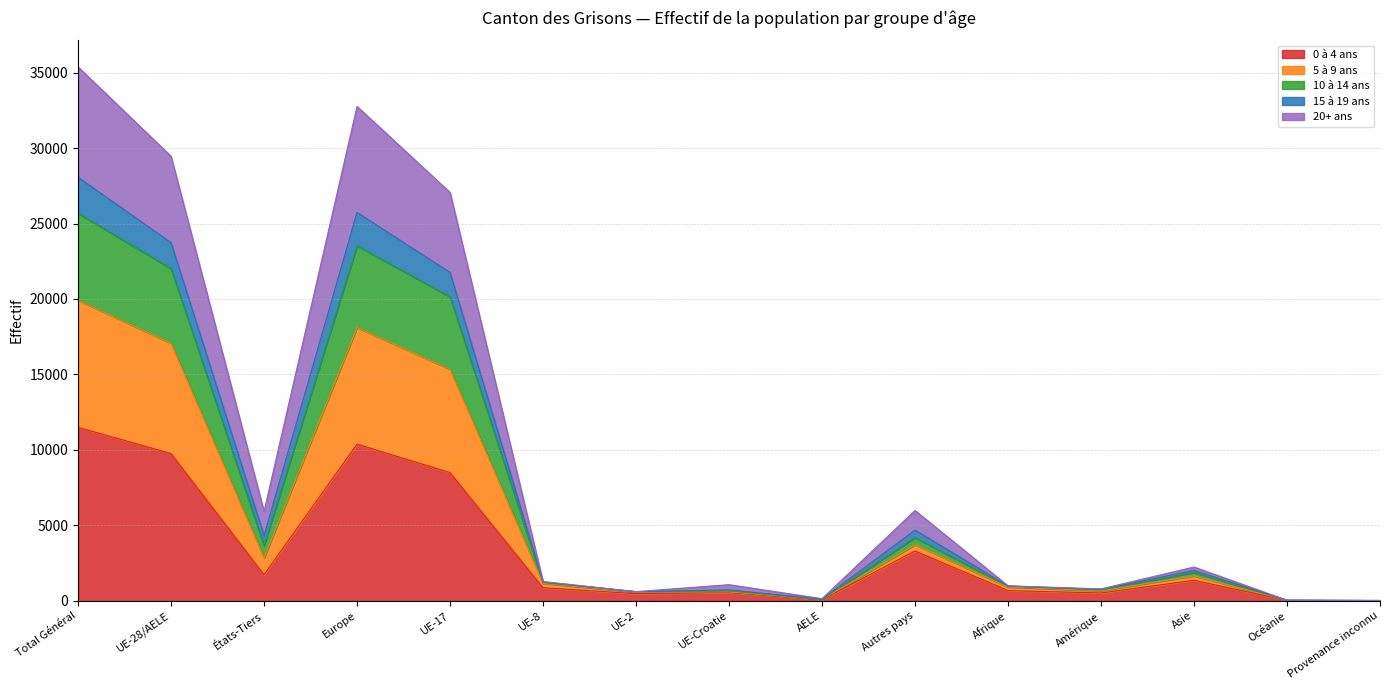

Which category has the lowest value in the 20+ ans series?

Provenance inconnu